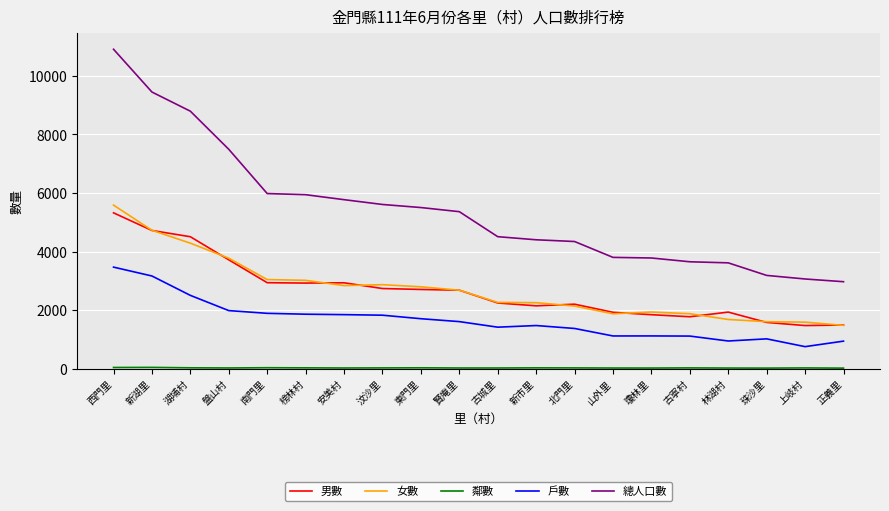

At which label does 女數 reach its peak?

西門里